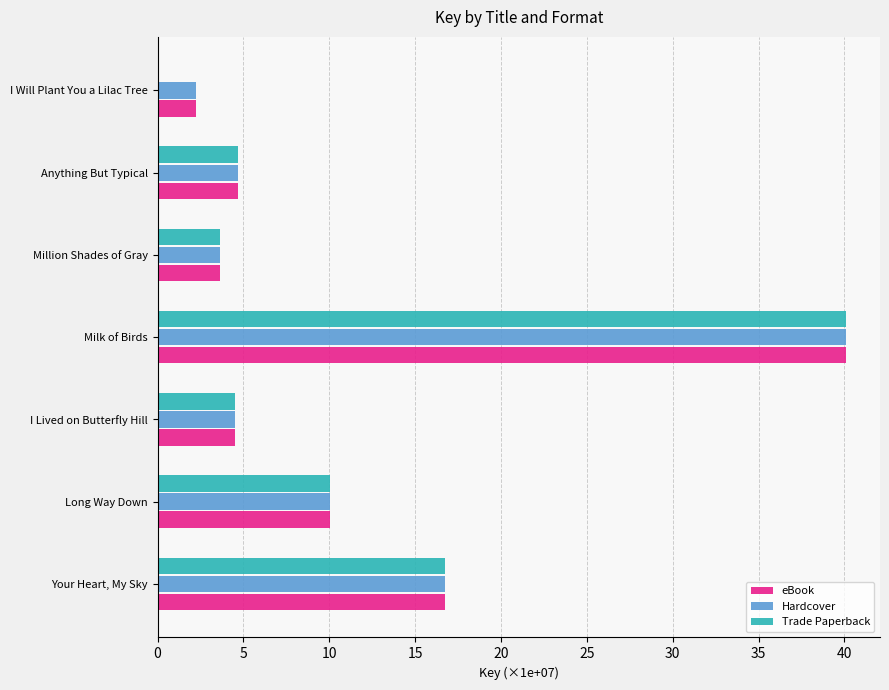

At which label is Hardcover closest to 21?

Your Heart, My Sky